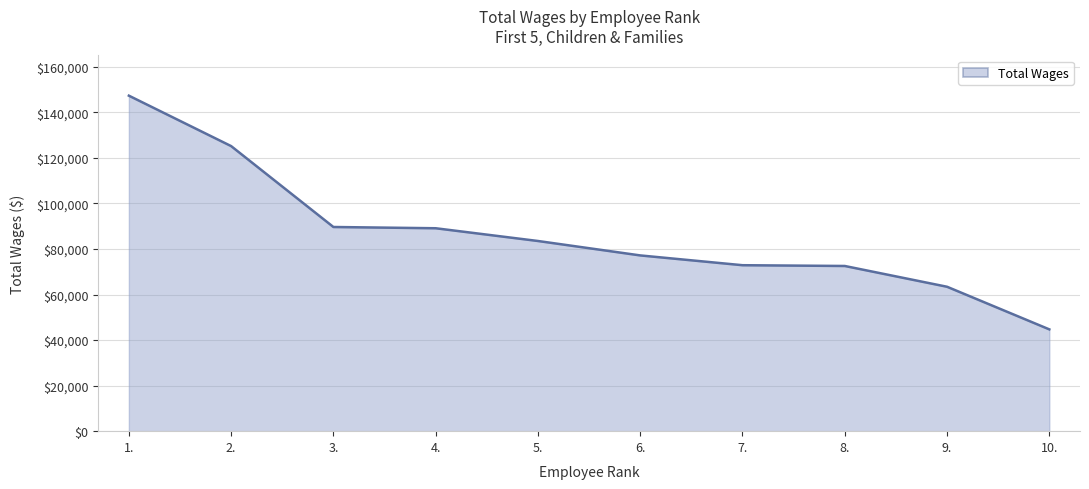

What is the maximum value shown in the chart?

147357